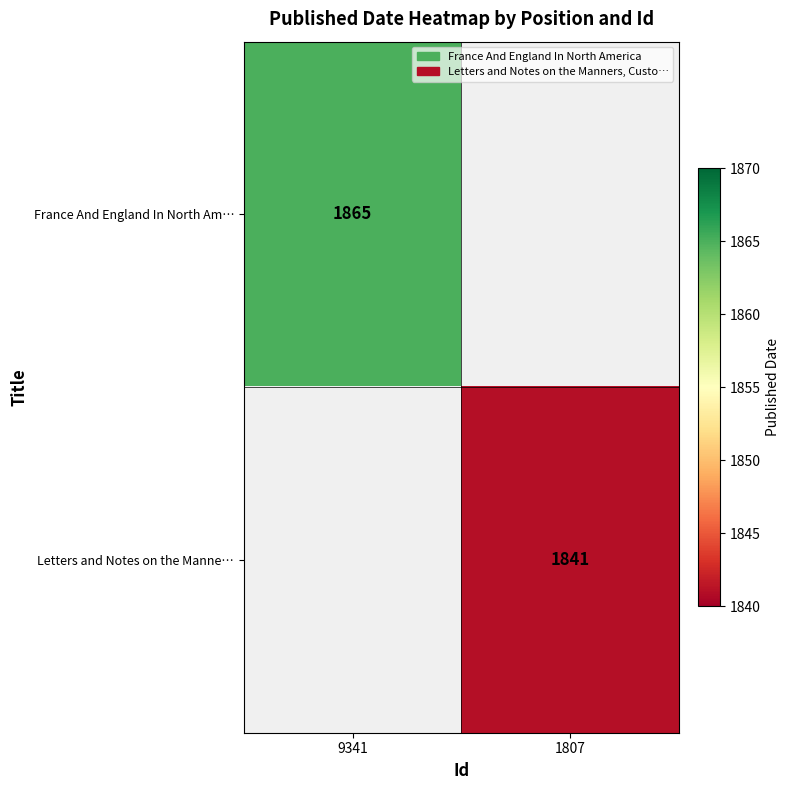

The Letters and Notes on the Manne… series shows 1841 at 1807. True or false?

True